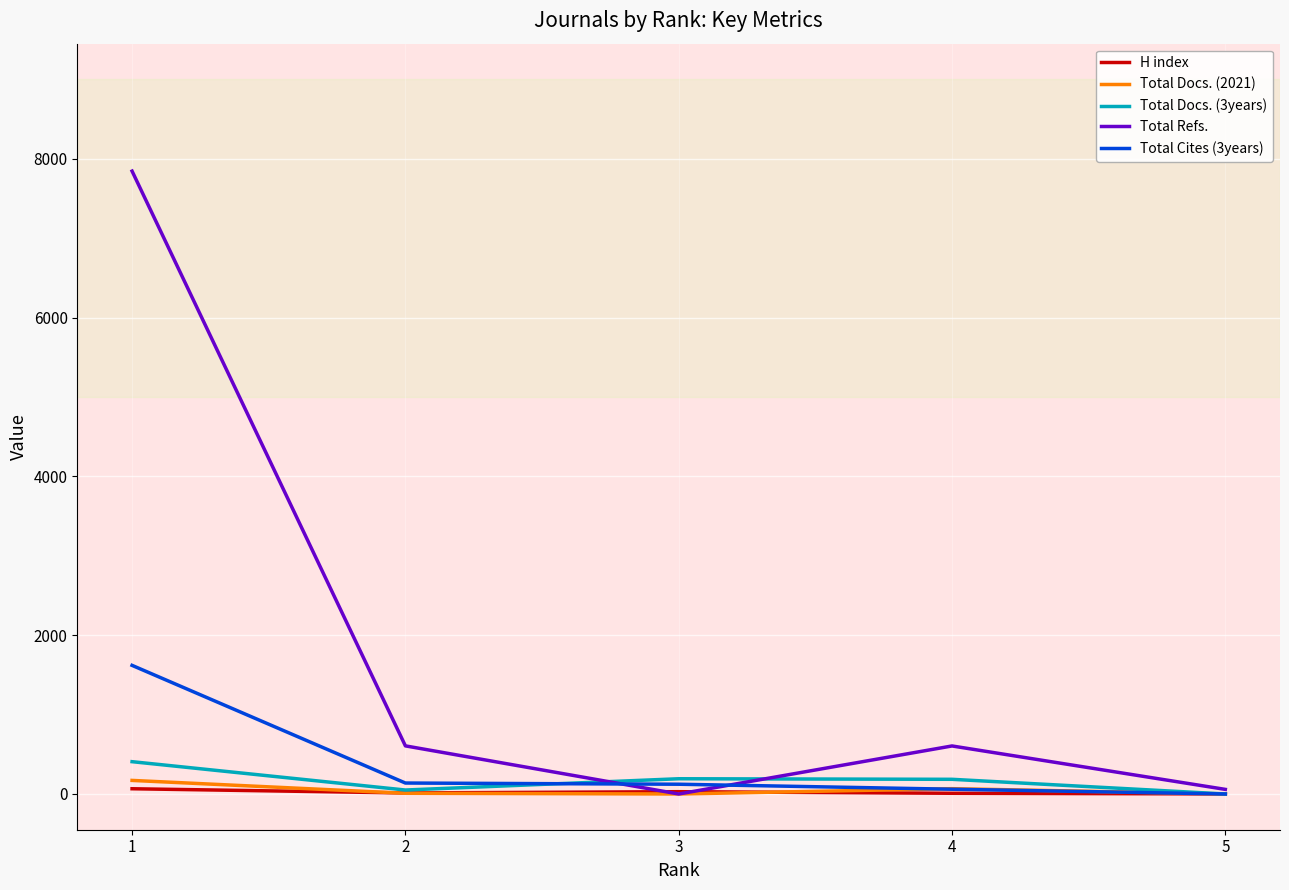

Which series has the widest spread of values?

Total Refs.